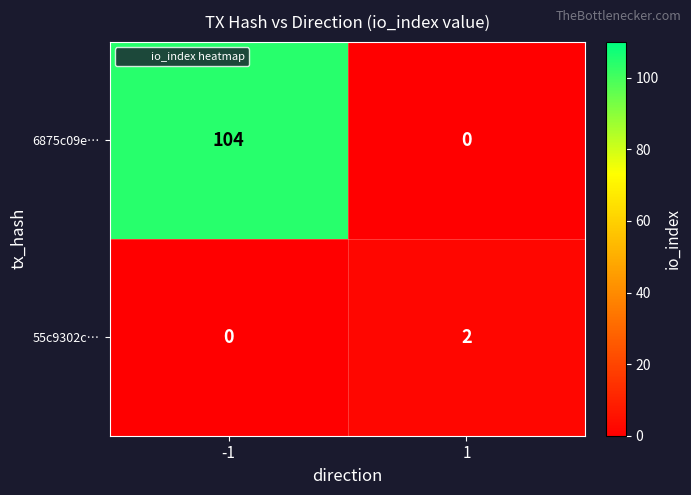

At how many categories does at least one series exceed 46?

1